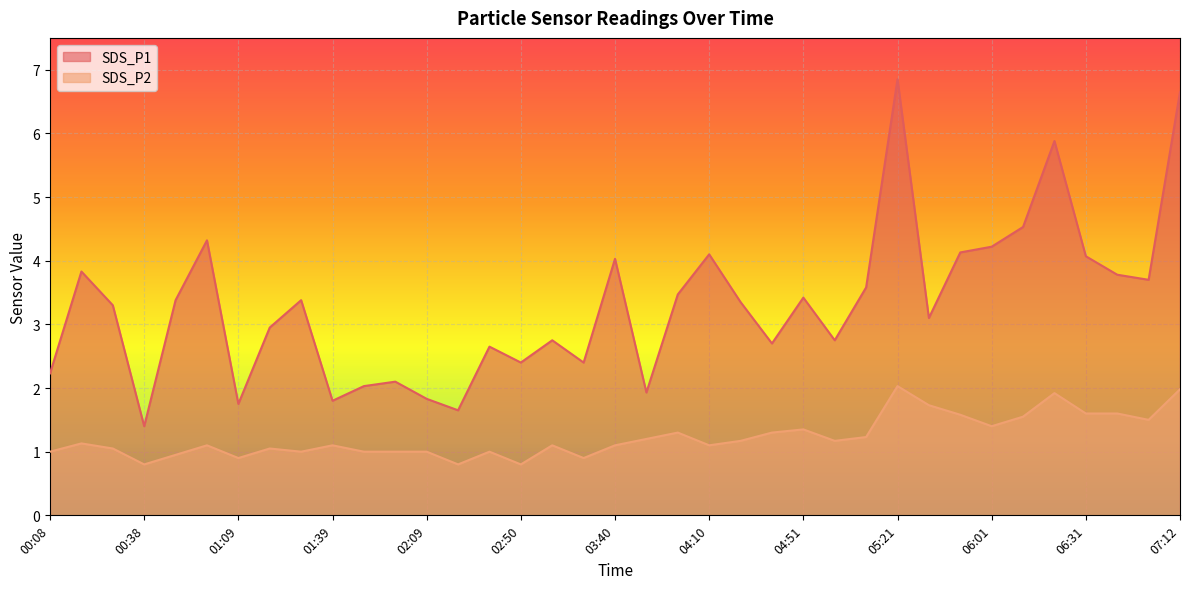

What is the sum of the SDS_P1 values at 01:29 and 00:28?

6.7